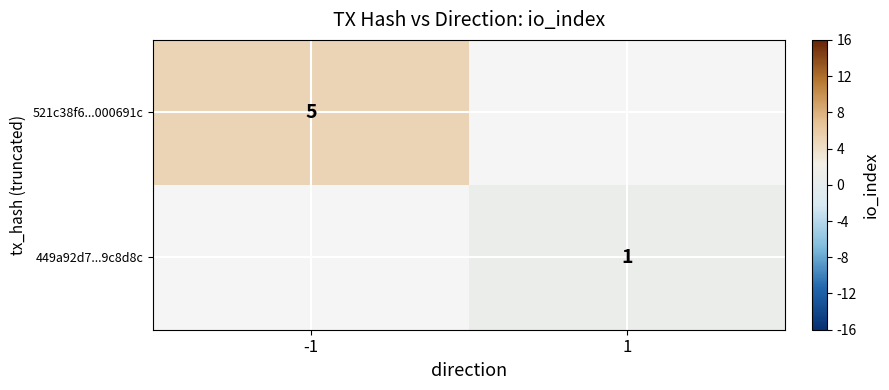

Is it true that 449a92d7...9c8d8c equals 1 at 1?

True